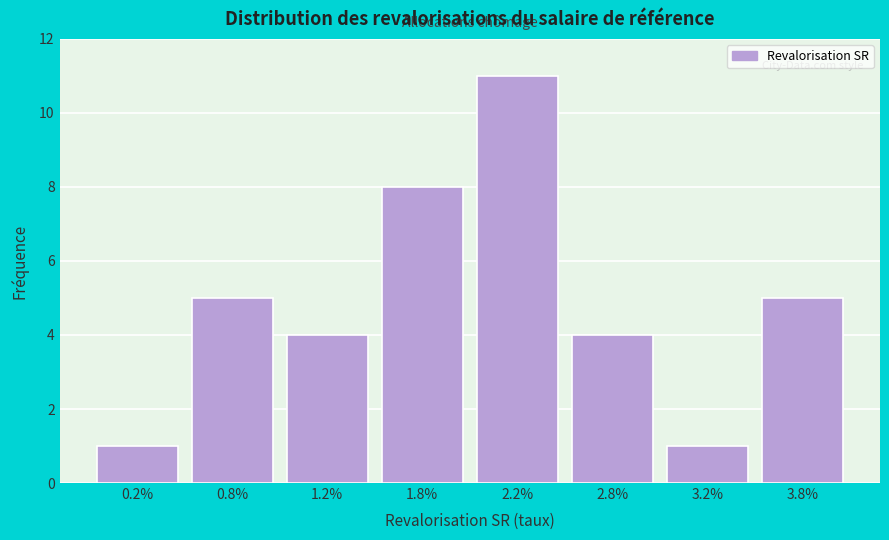

Reading right to left, extract all data points from this chart.

5	1	4	11	8	4	5	1